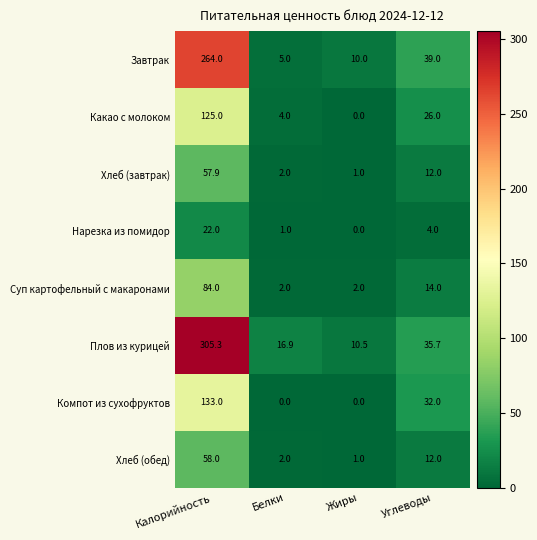

What is the greatest value displayed?

305.3